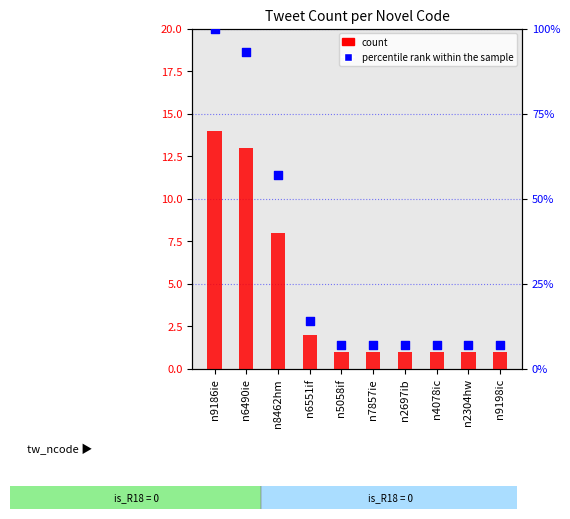

Is the value of percentile rank within the sample at n5058if greater than the value of count at n6551if?

Yes